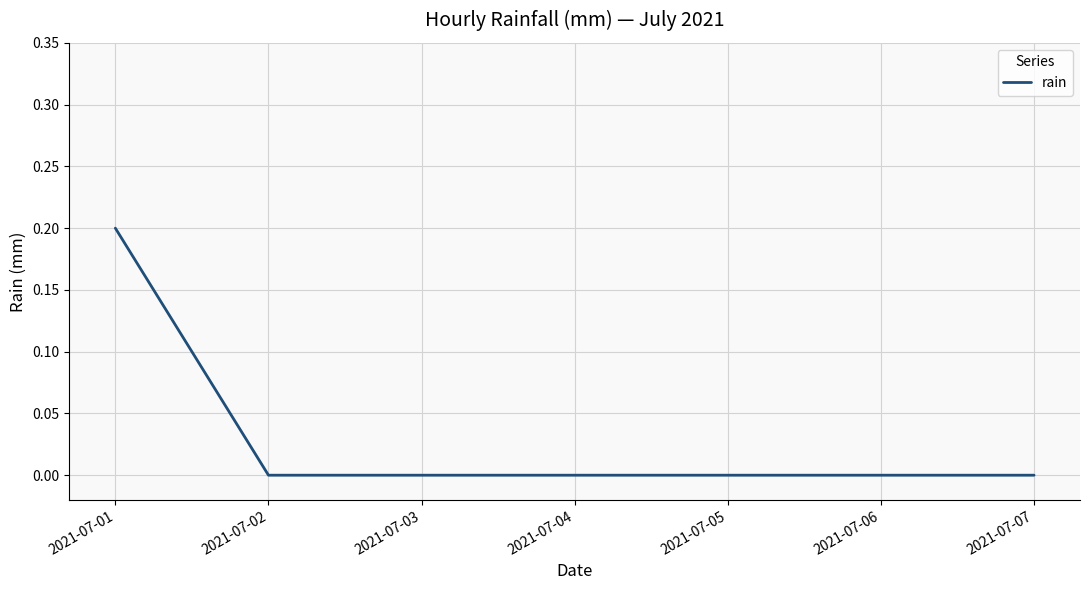

What is the change in value from 2021-07-01 to 2021-07-05?

-0.2